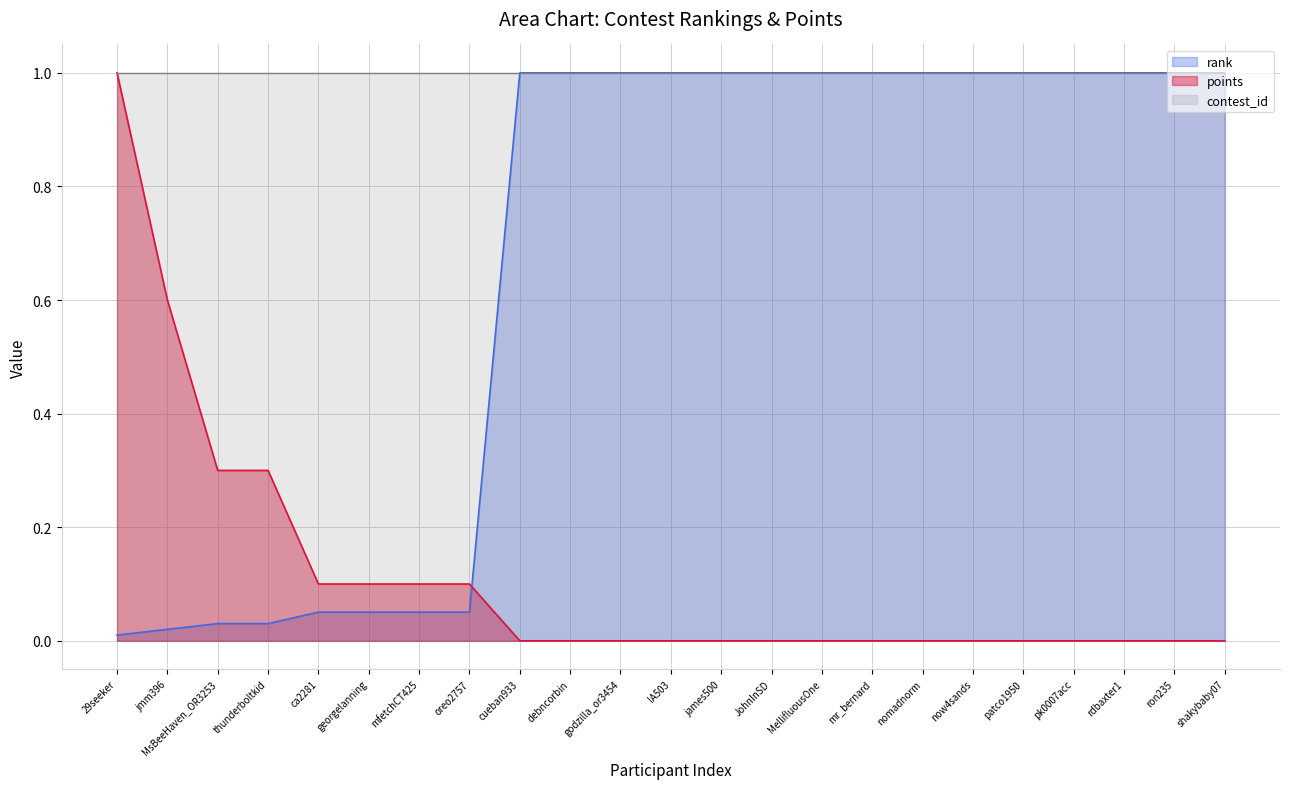

True or false: points has a value of 1.7 at 29seeker.

False